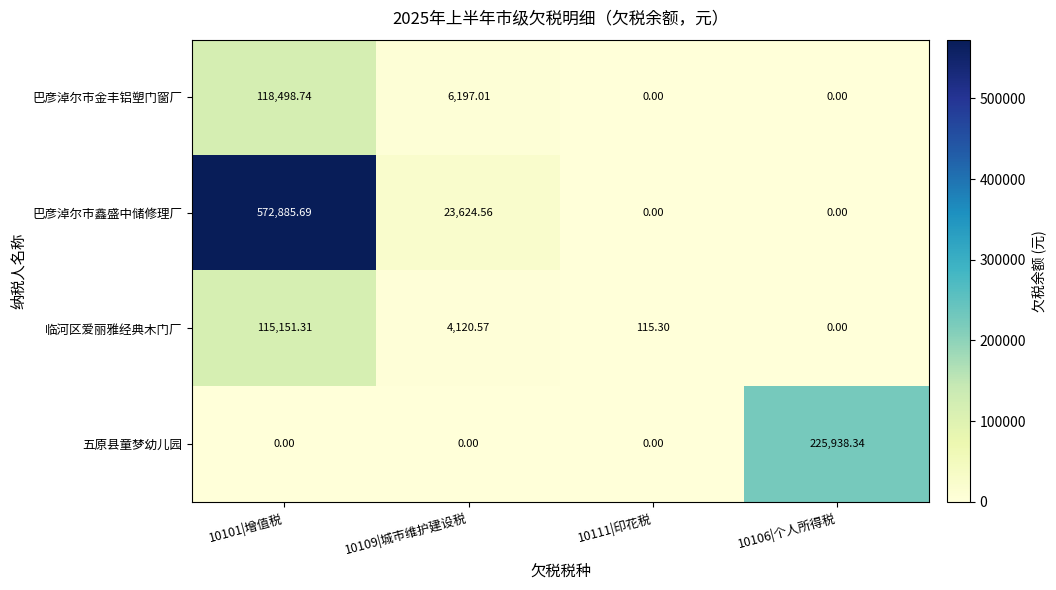

Which series changed the most between 10101|增值税 and 10106|个人所得税?

巴彦淖尔市鑫盛中储修理厂